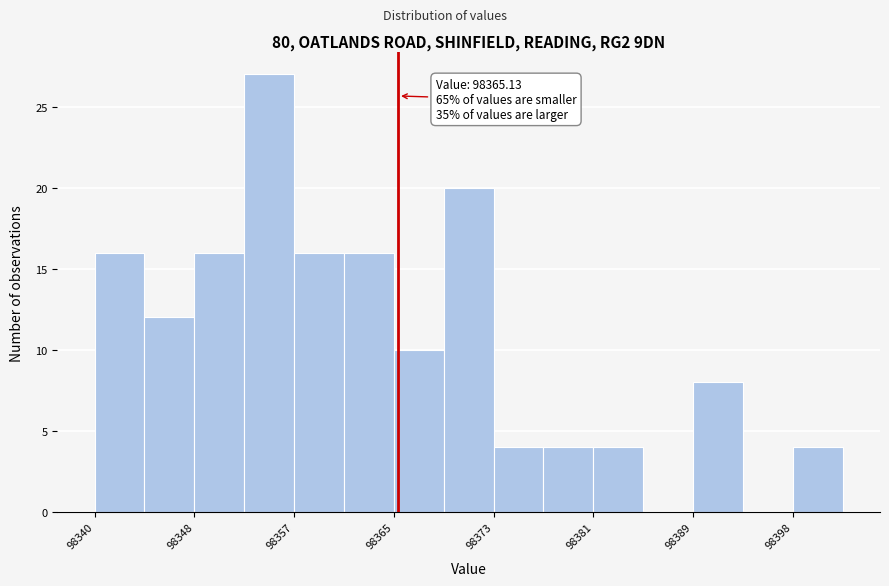

Over which range of the x-axis is the bar tallest?

98352 to 98357